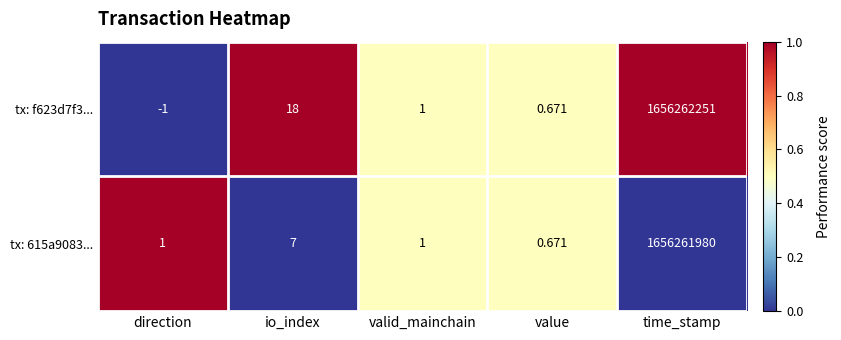

List the series in order of their peak value, highest first.

tx: f623d7f3..., tx: 615a9083...